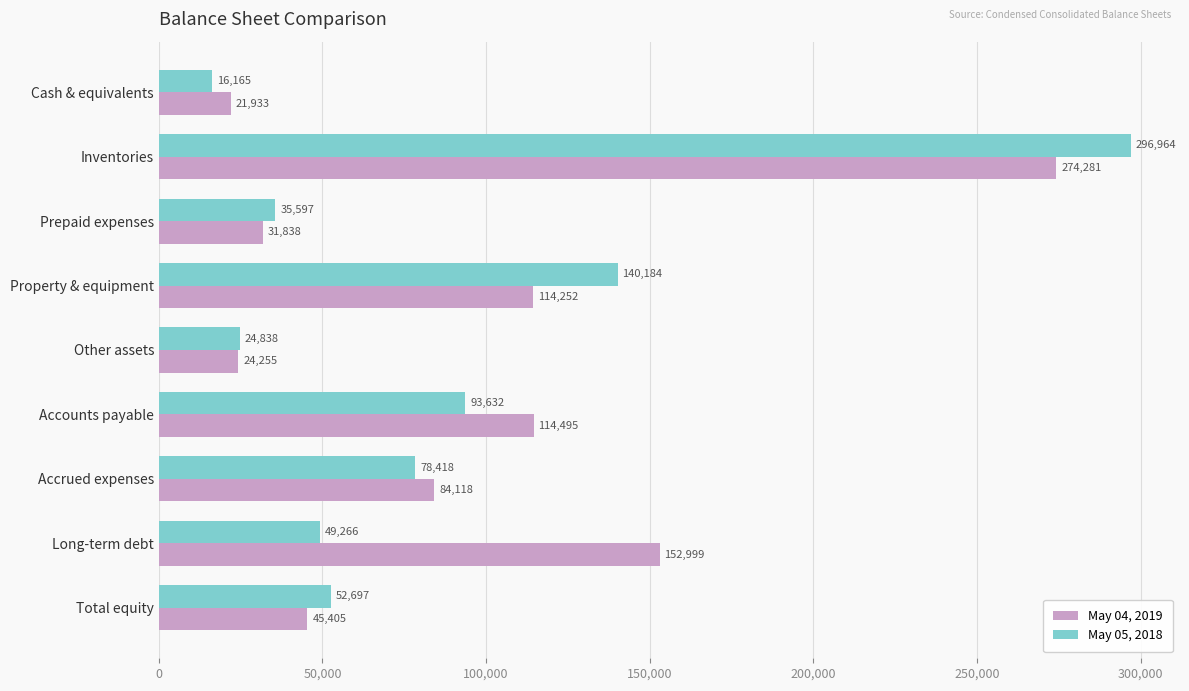

True or false: May 04, 2019 has a value of 70420 at Total equity.

False